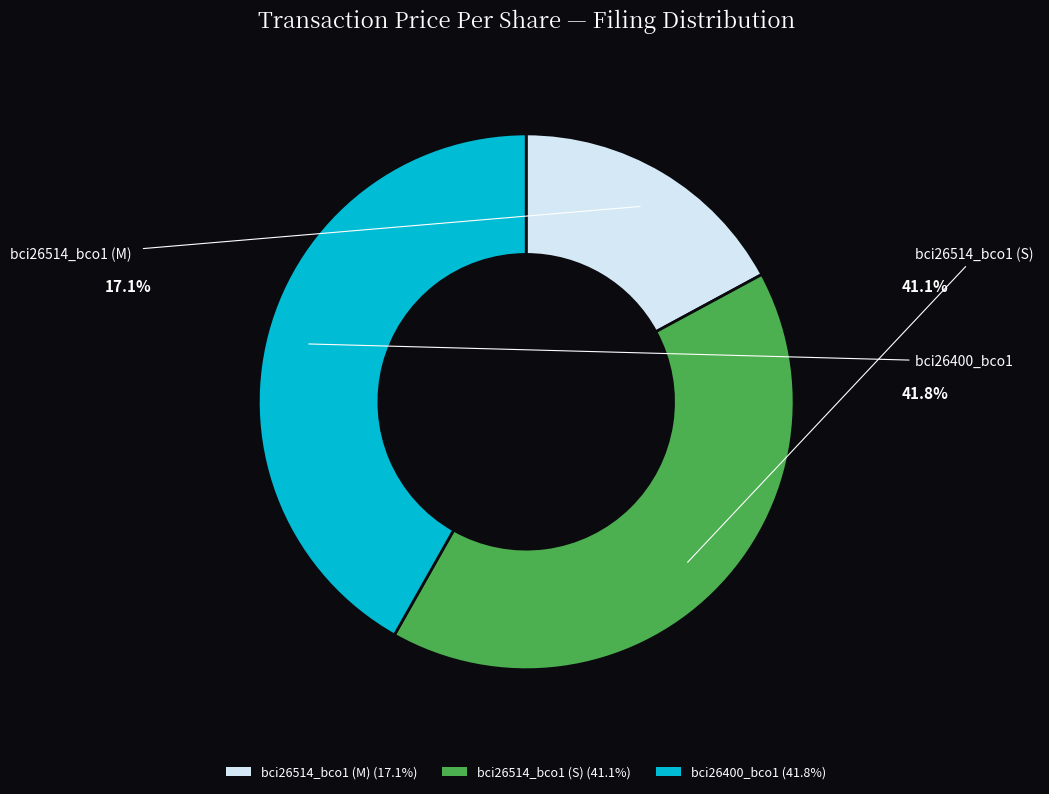

Rank the categories by value from lowest to highest.

bci26514_bco1 (M) (17.1%), bci26514_bco1 (S) (41.1%), bci26400_bco1 (41.8%)